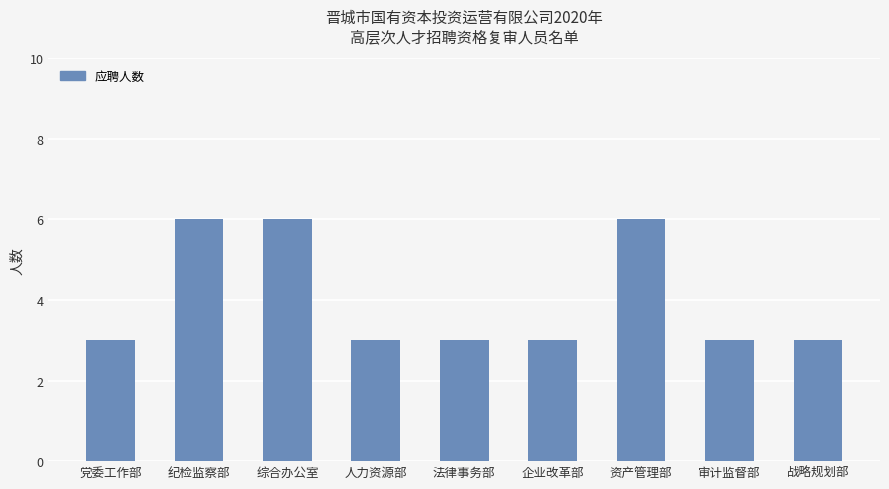

What is the smallest value displayed?

3